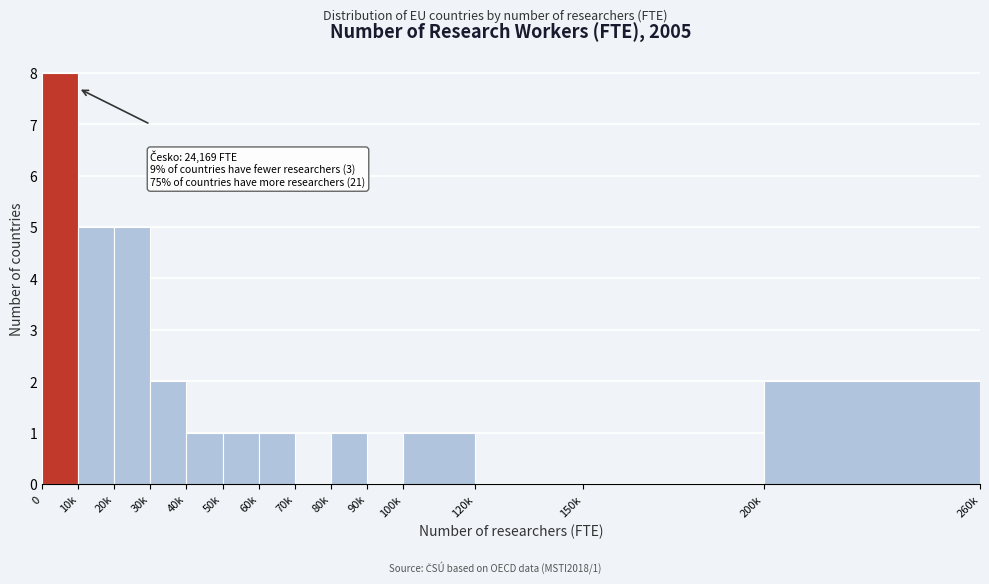

Reading right to left, extract all data points from this chart.

200k=2	150k=0	120k=0	100k=1	90k=0	80k=1	70k=0	60k=1	50k=1	40k=1	30k=2	20k=5	10k=5	0=8